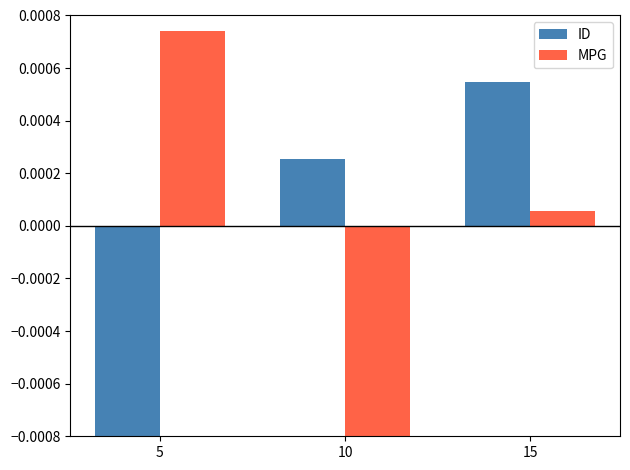

Which series has the largest range (max minus min)?

MPG